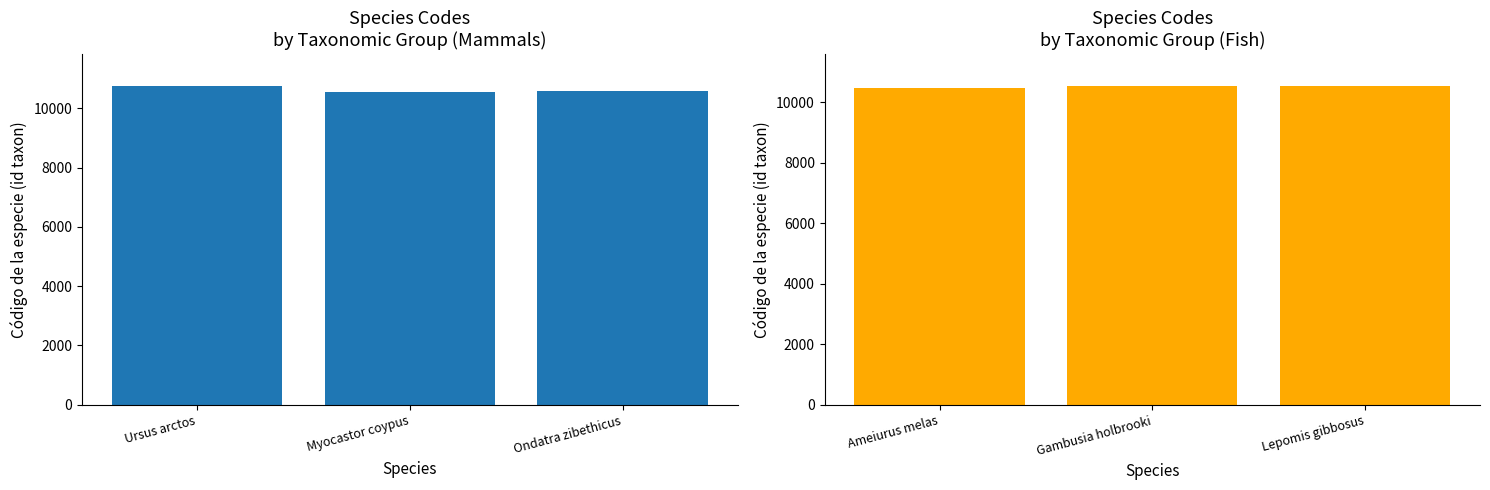

What is the difference between the maximum and minimum values in the Mamíferos series?

196